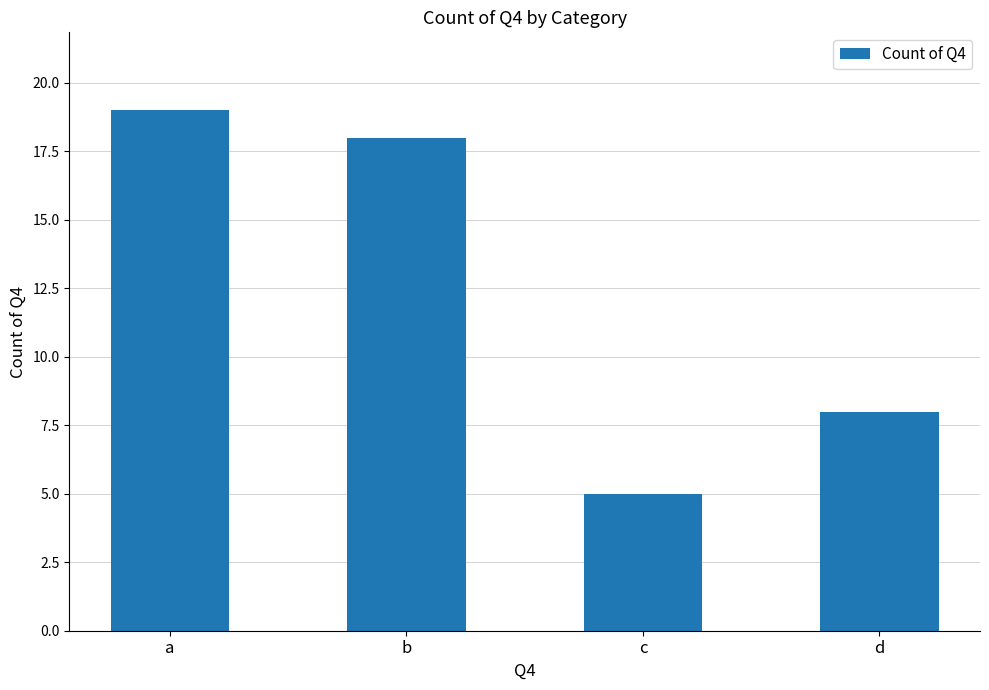

Count the number of categories in the chart.

4